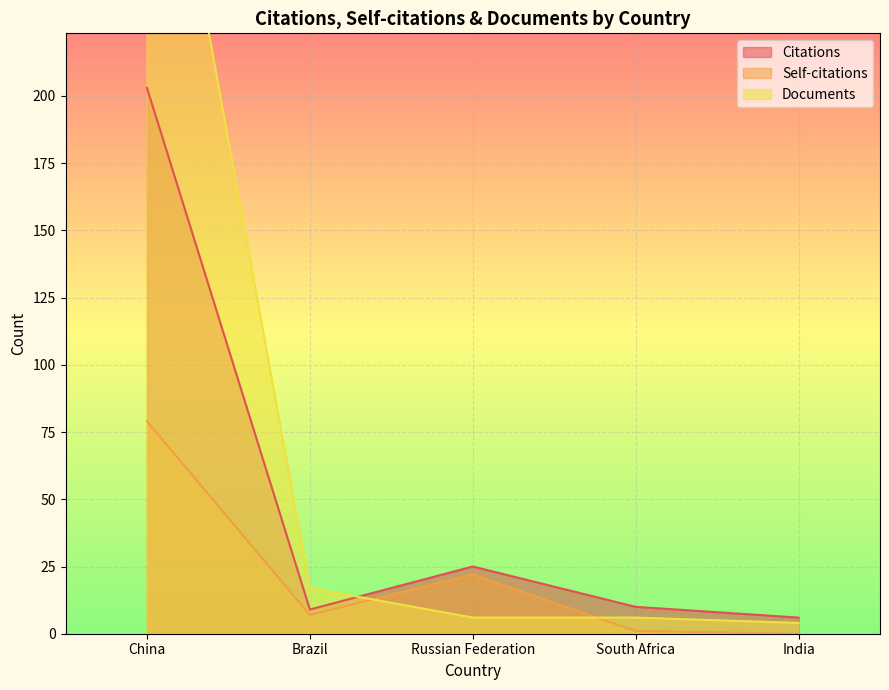

Count the number of data series in this chart.

3